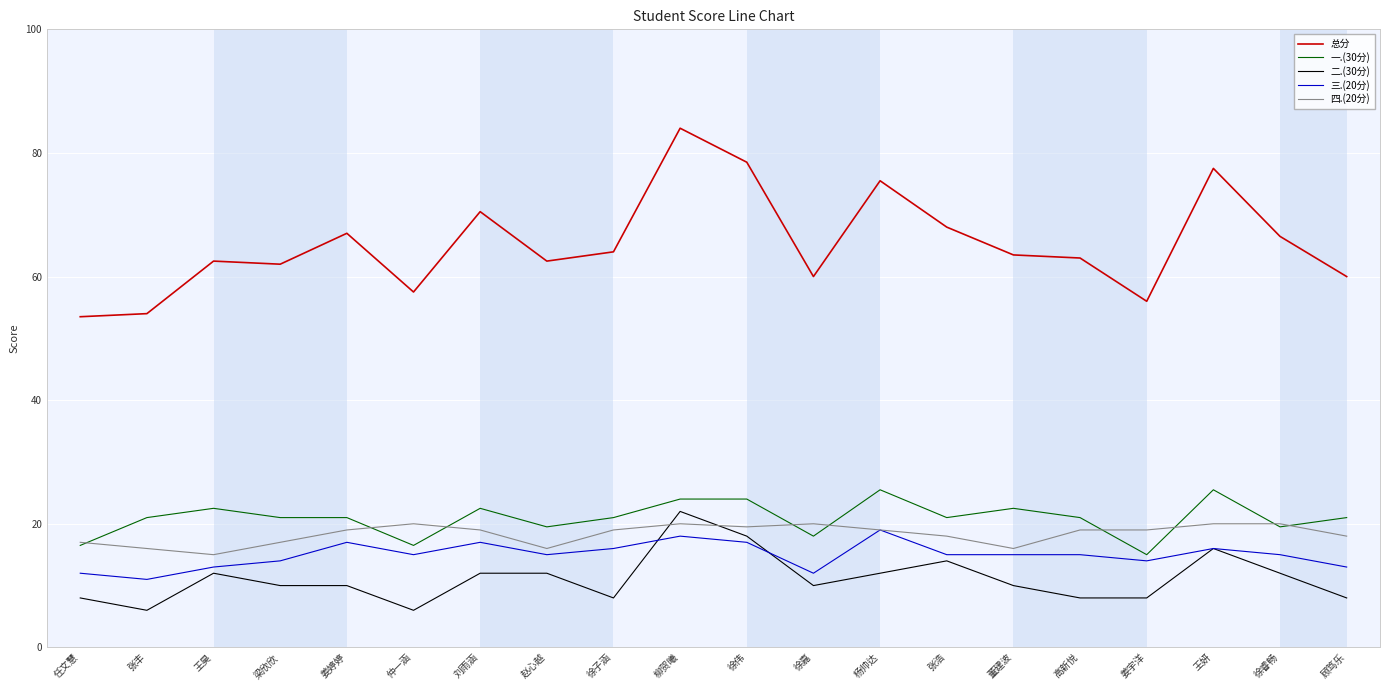

Is this an area chart (filled region under the line)?

No